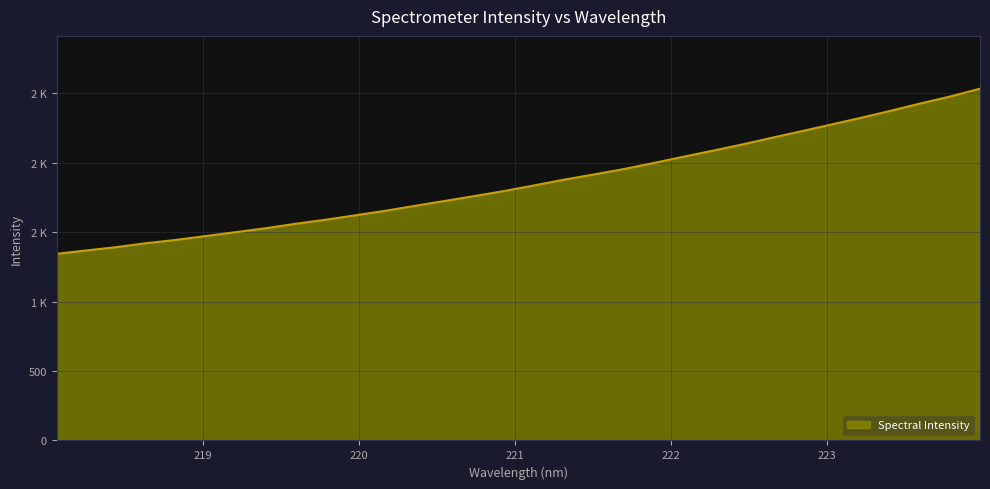

Does the chart display data point markers on the line(s)?

No